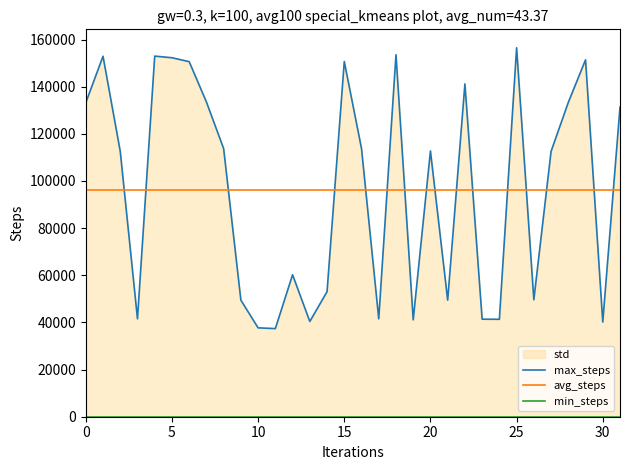

Which category has the lowest value in the max_steps series?

11